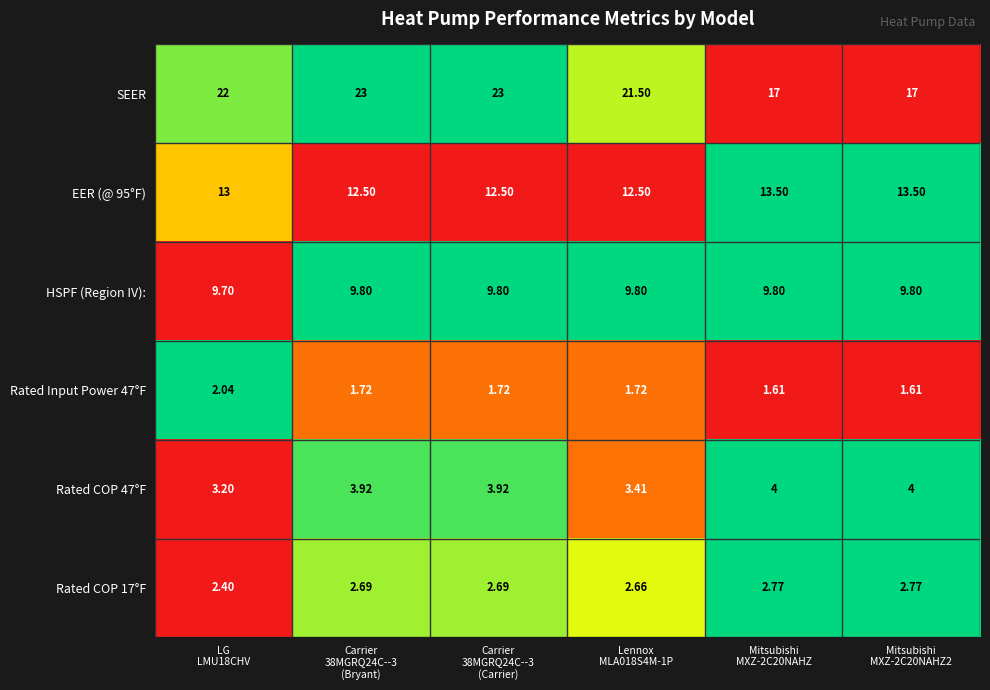

How many values in the EER (@ 95°F) series are below 13?

3